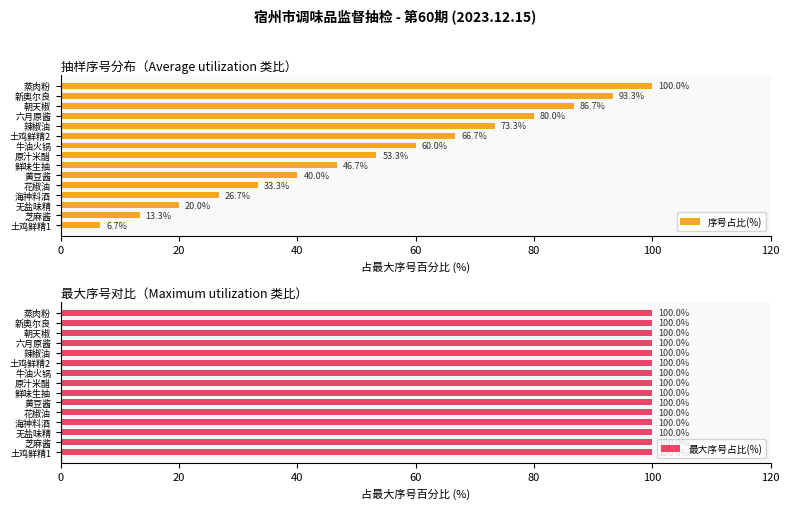

What is the difference between the second highest and second lowest values in the 序号占比(%) series?

80.0